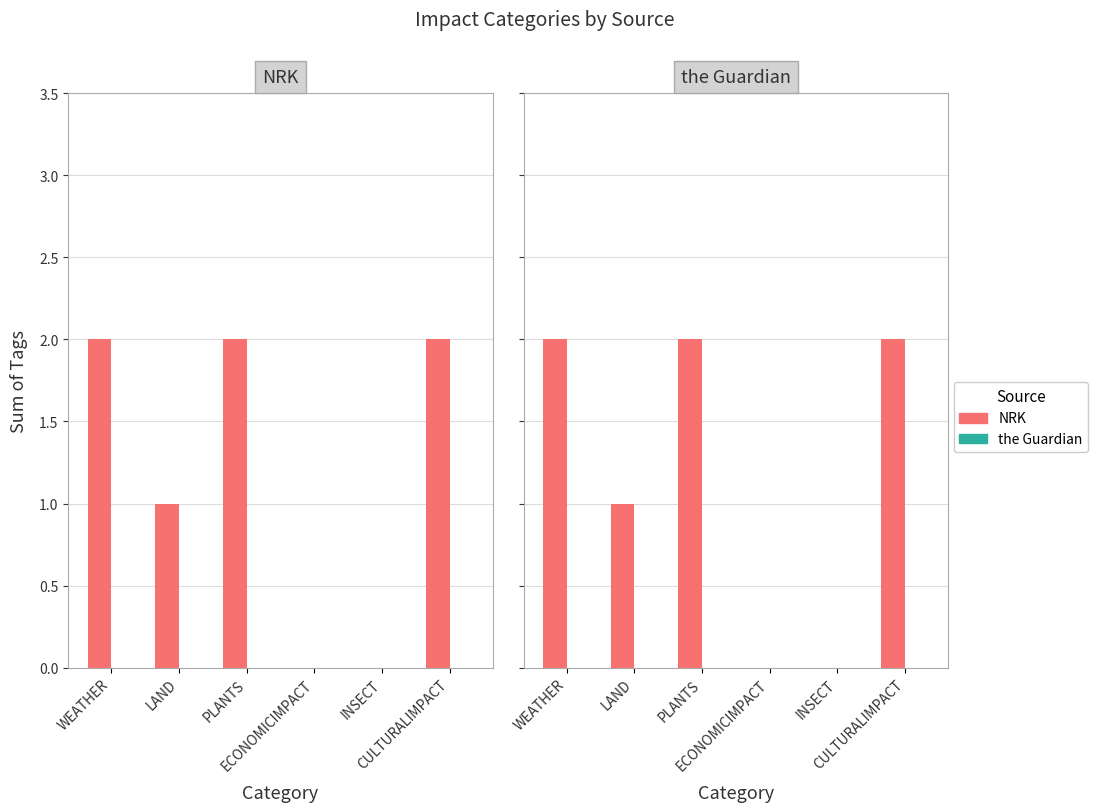

List the series in order of their overall mean, highest first.

NRK, the Guardian